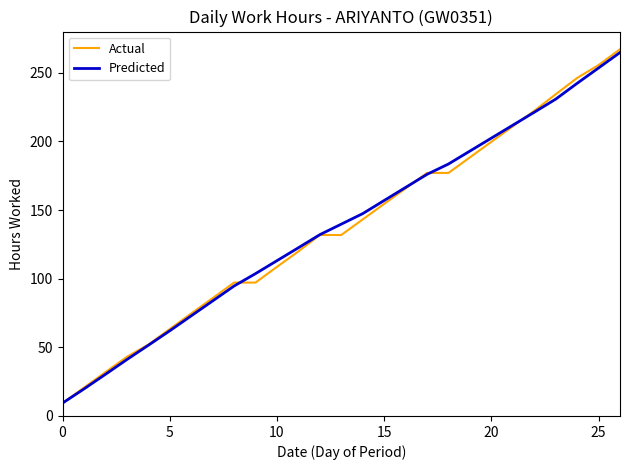

Count the number of data series in this chart.

2